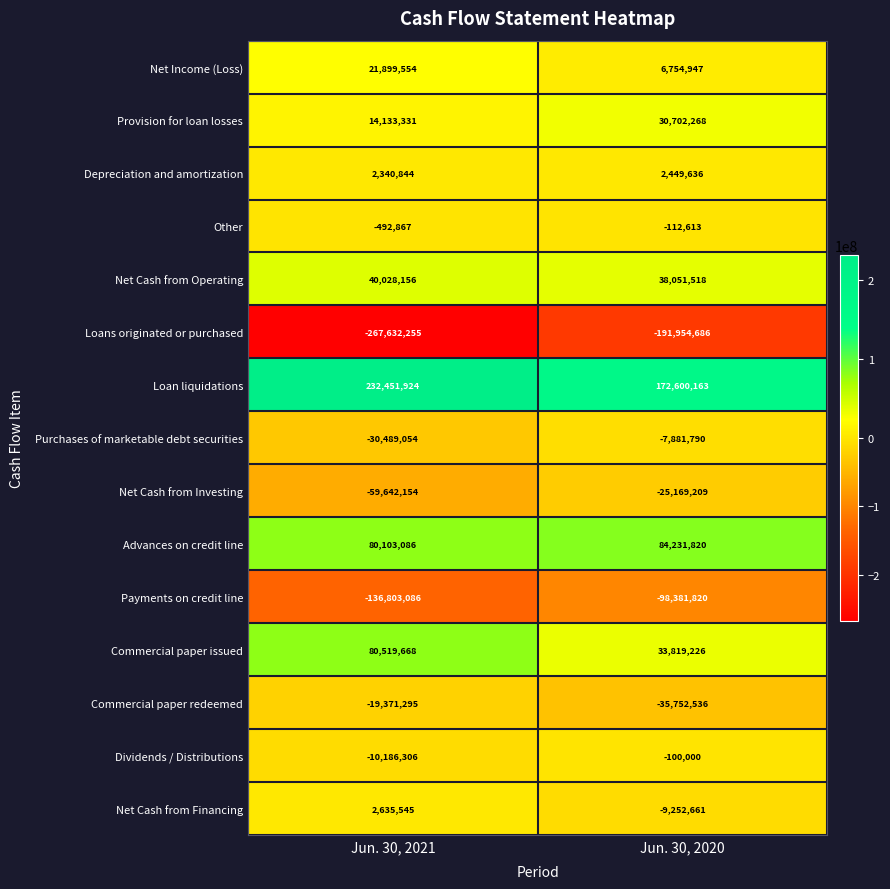

What is the difference between the highest and lowest values at Jun. 30, 2020?

364554849